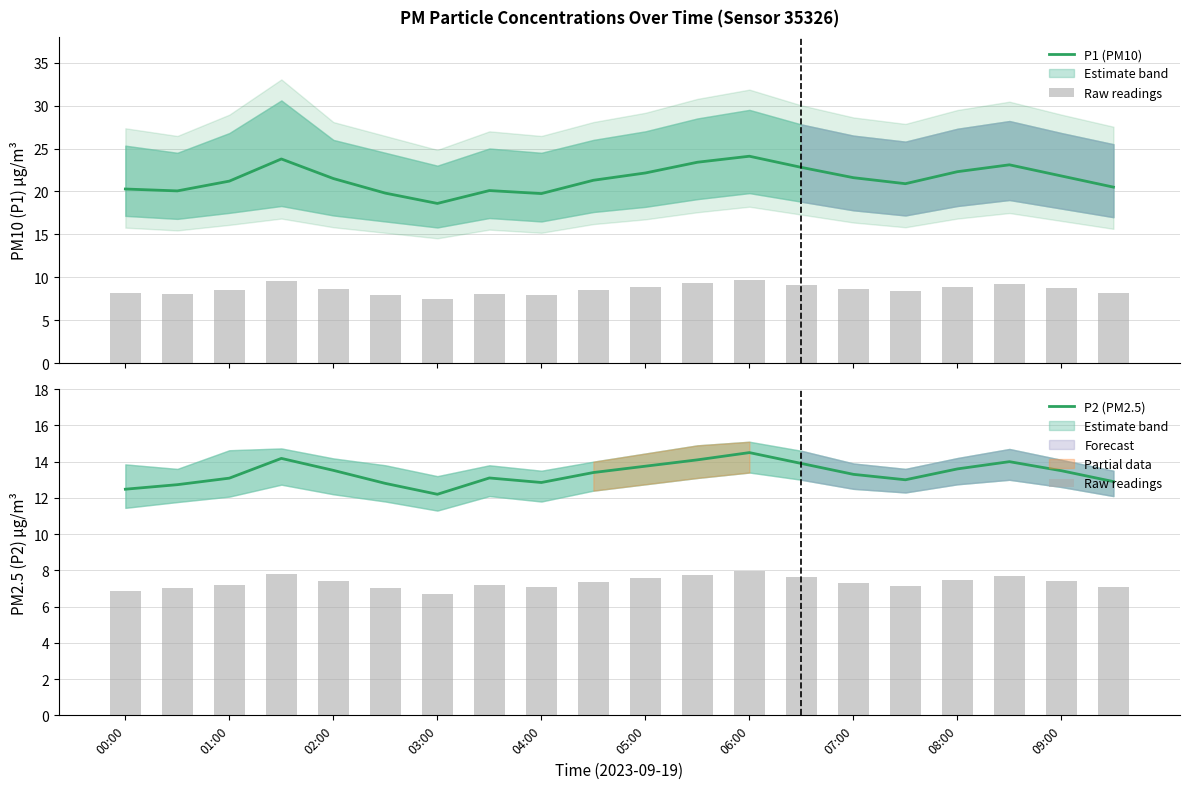

Is it true that P2 (PM2.5) equals 13.5 at 02:00?

True